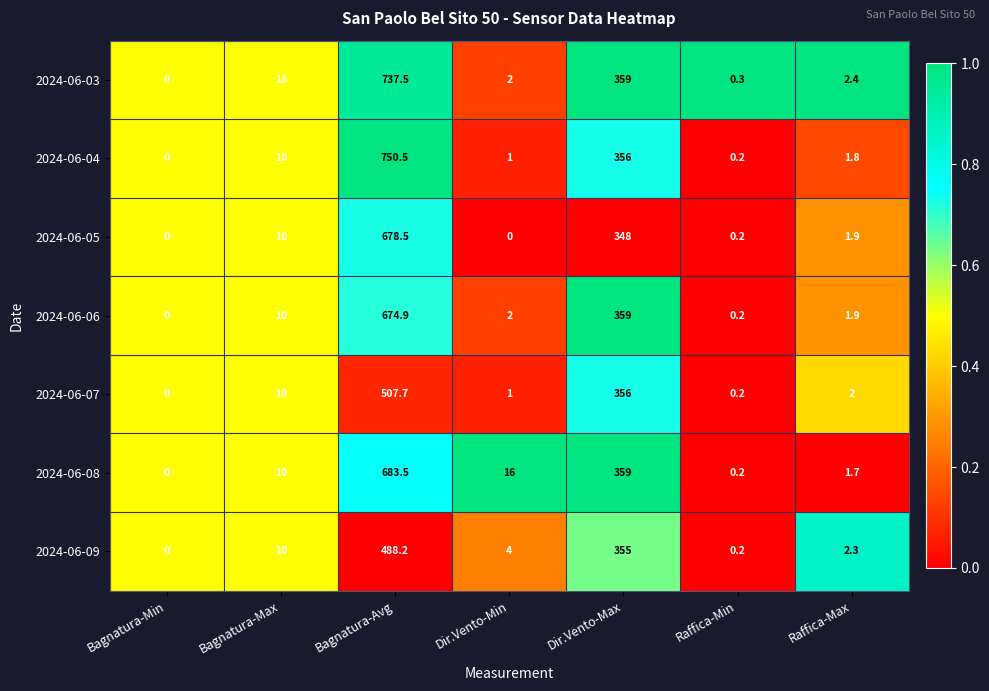

At which label is 2024-06-05 closest to 339?

Dir.Vento-Max